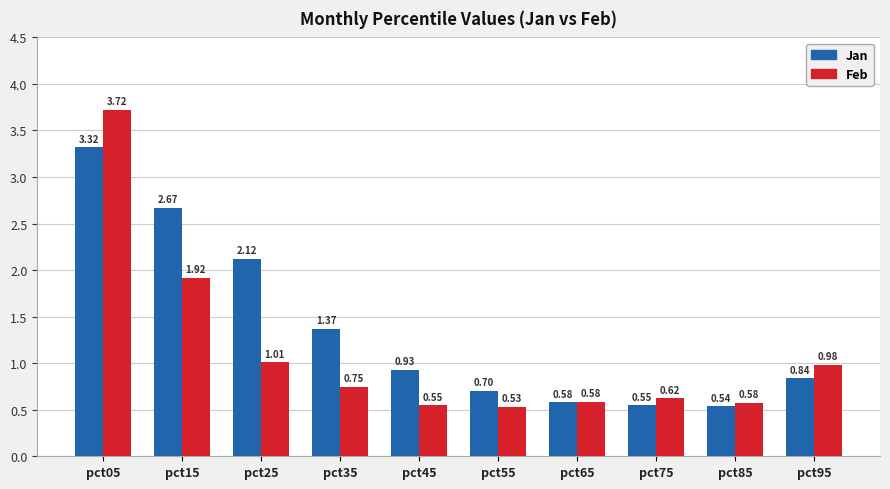

At which label does Feb reach its minimum?

pct55